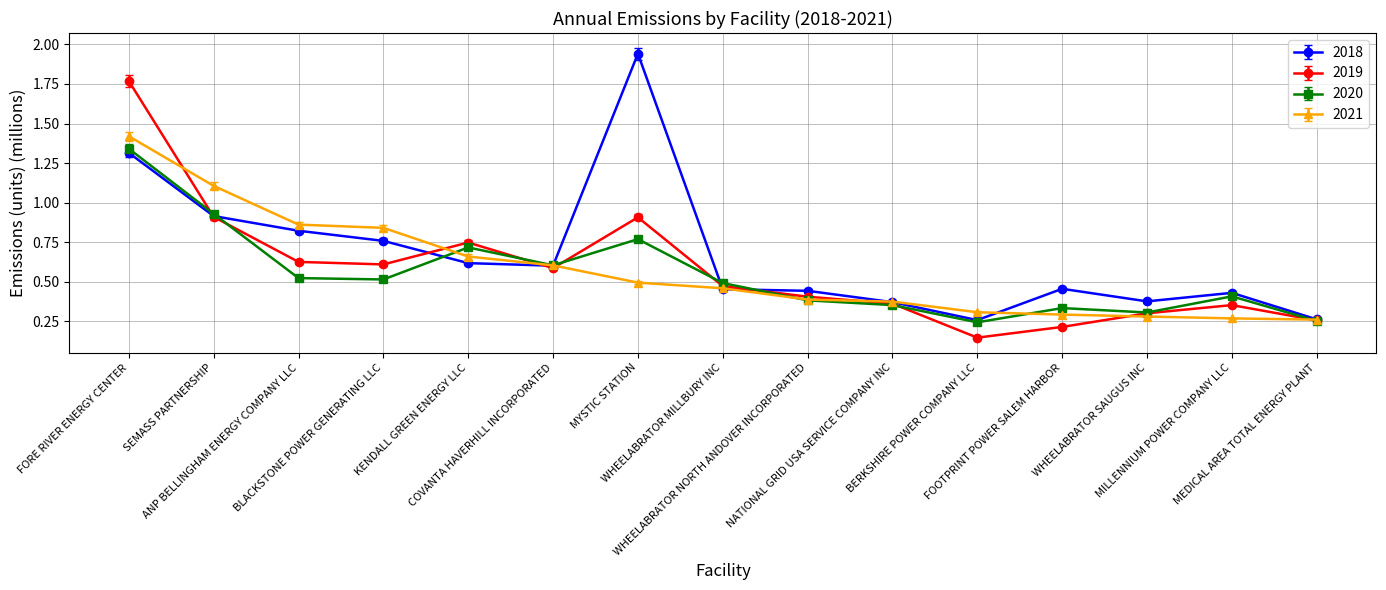

True or false: 2020 has more than 2 interior local peaks.

True